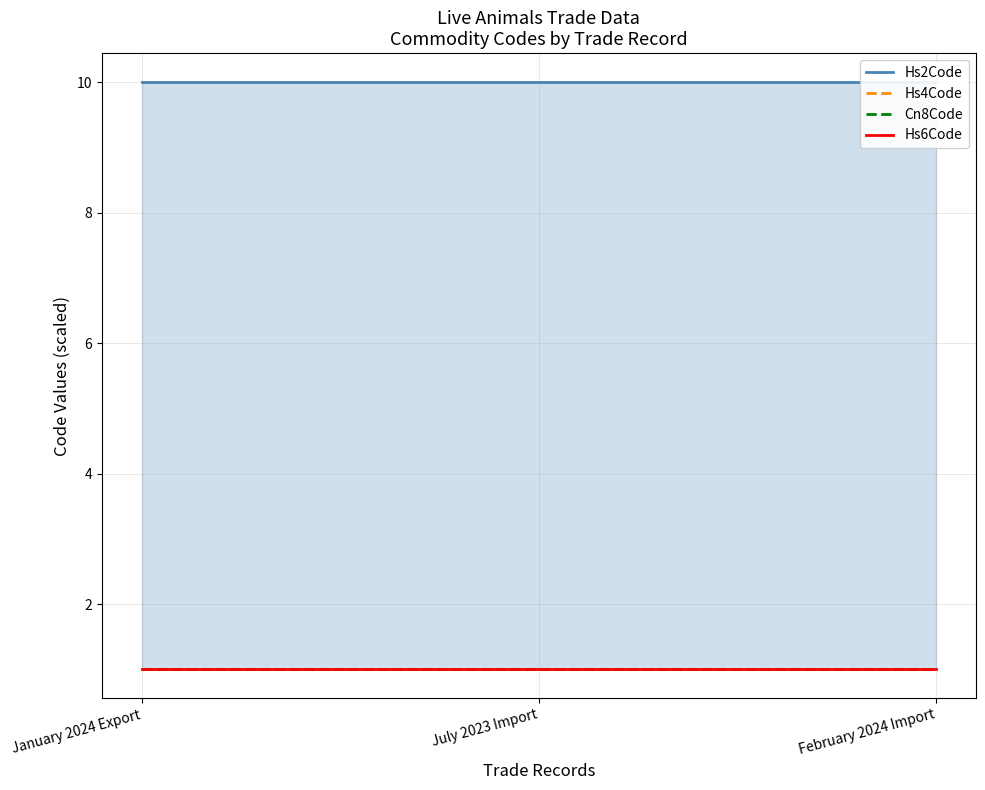

Is the value of Hs6Code at July 2023 Import greater than the value of Hs4Code at July 2023 Import?

Yes